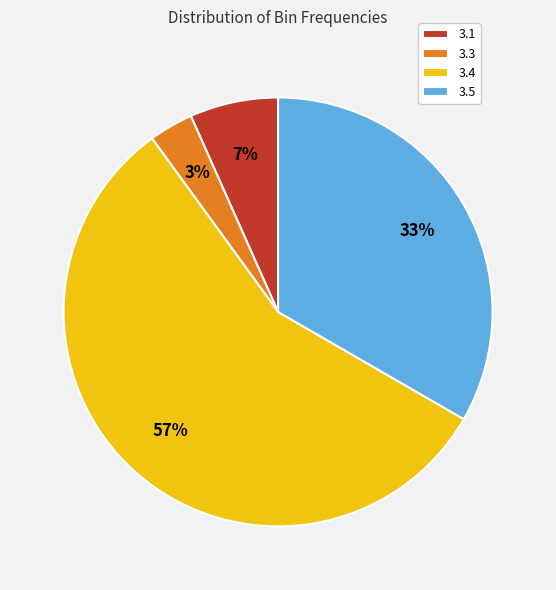

How many segments does this pie chart have?

4